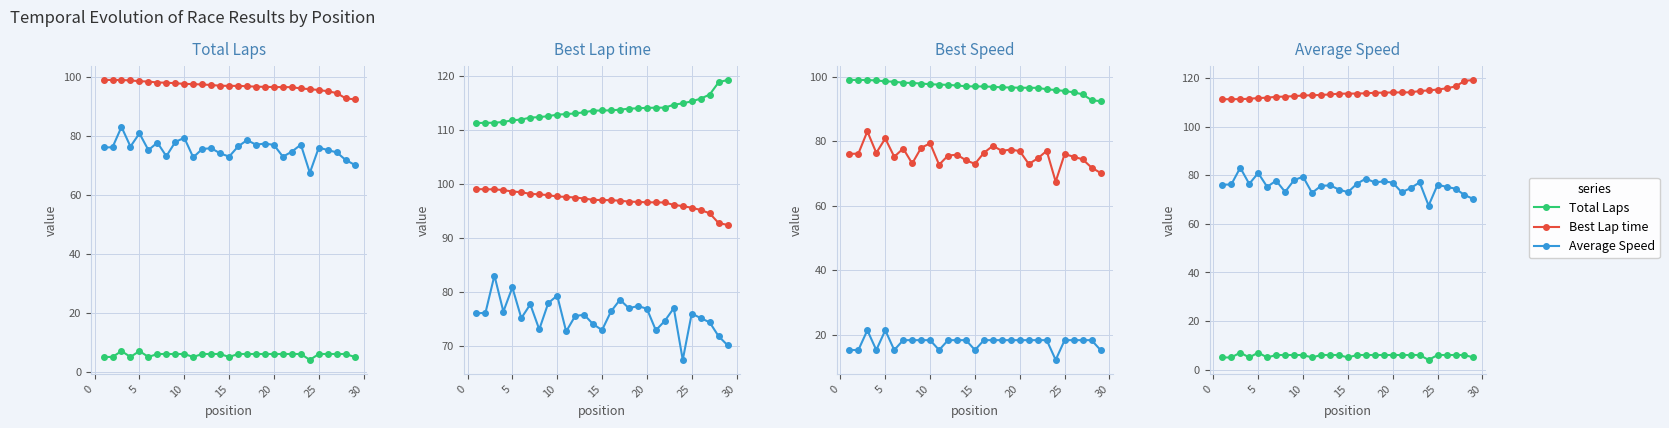

Is it true that Total Laps equals 9.0 at 20?

False